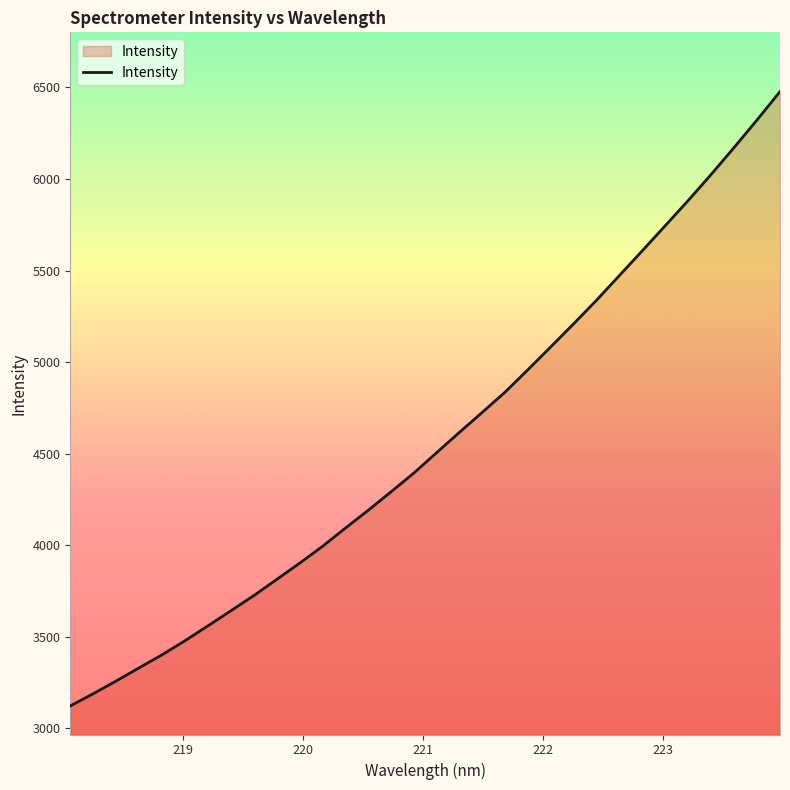

What is the maximum value shown in the chart?

6476.9